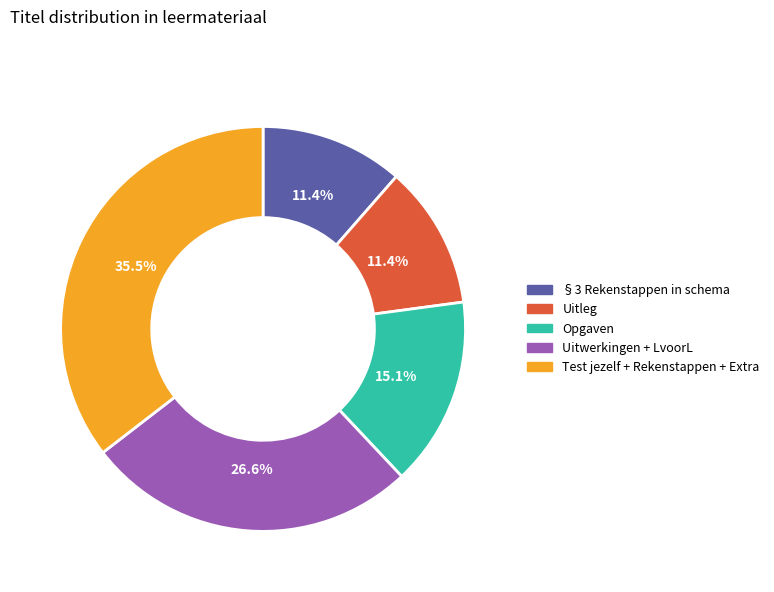

How many slices are in this pie chart?

5